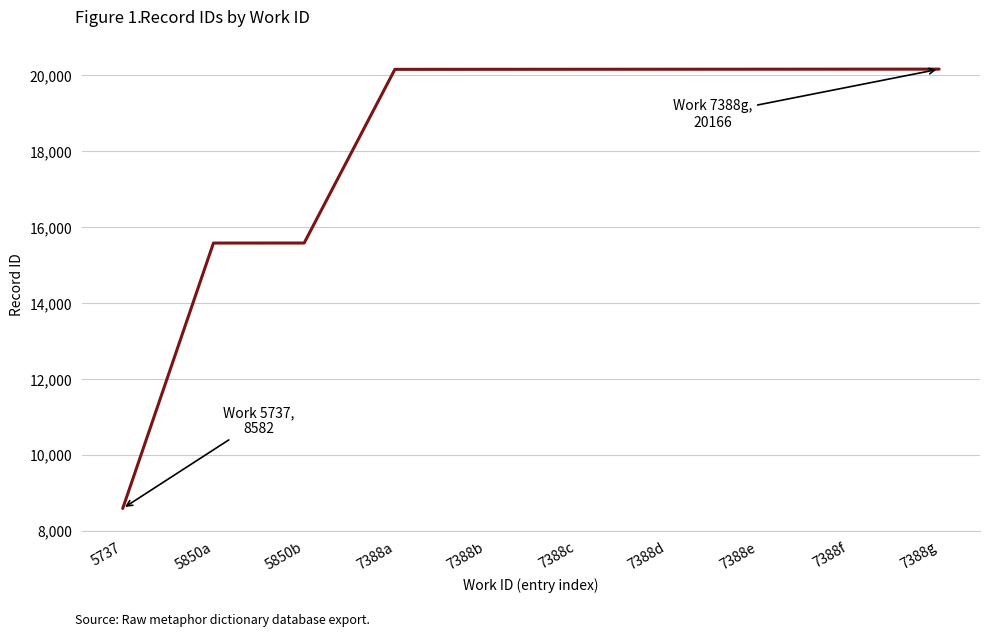

What is the greatest value displayed?

20166